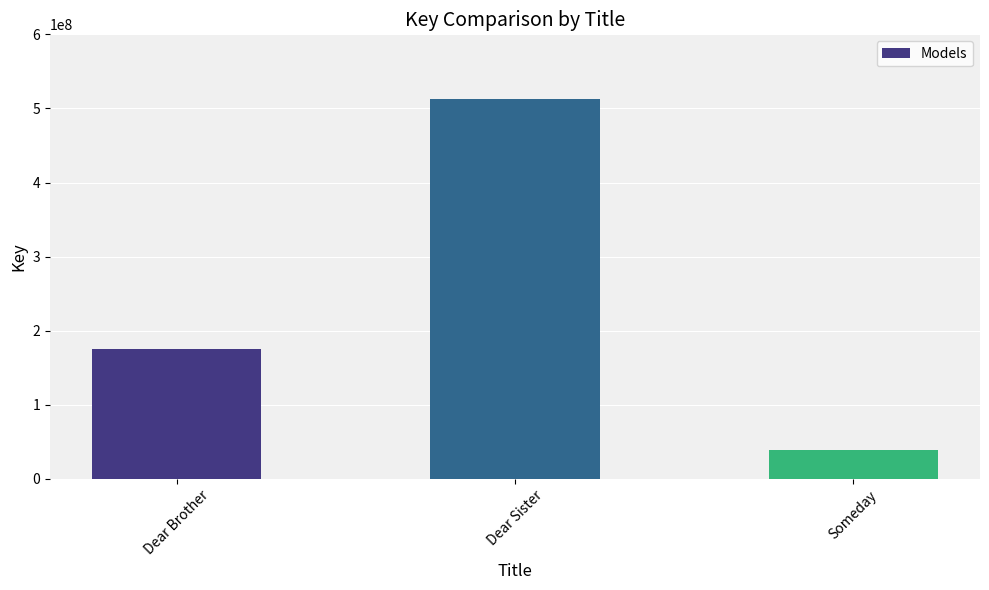

Reading left to right, what are all the values shown in this chart?

175693534	512164150	38294863